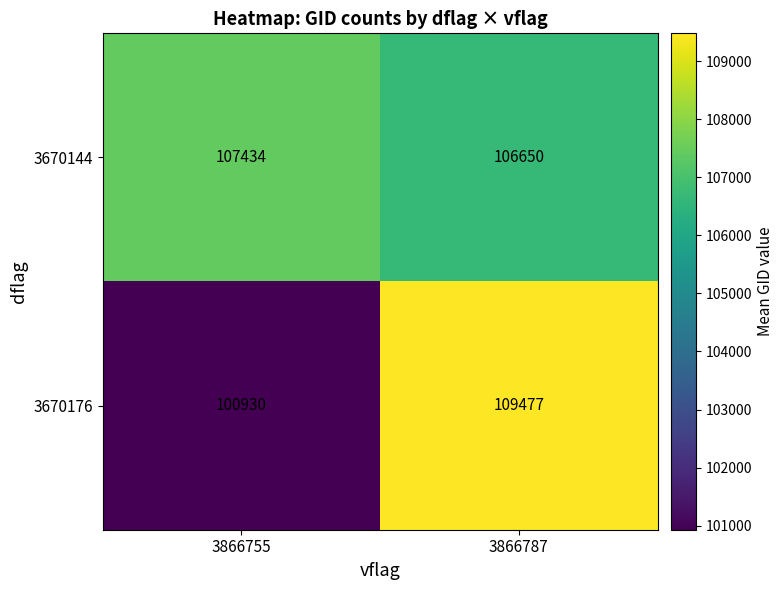

What is the sum of the 3670176 values at 3866755 and 3866787?

210407